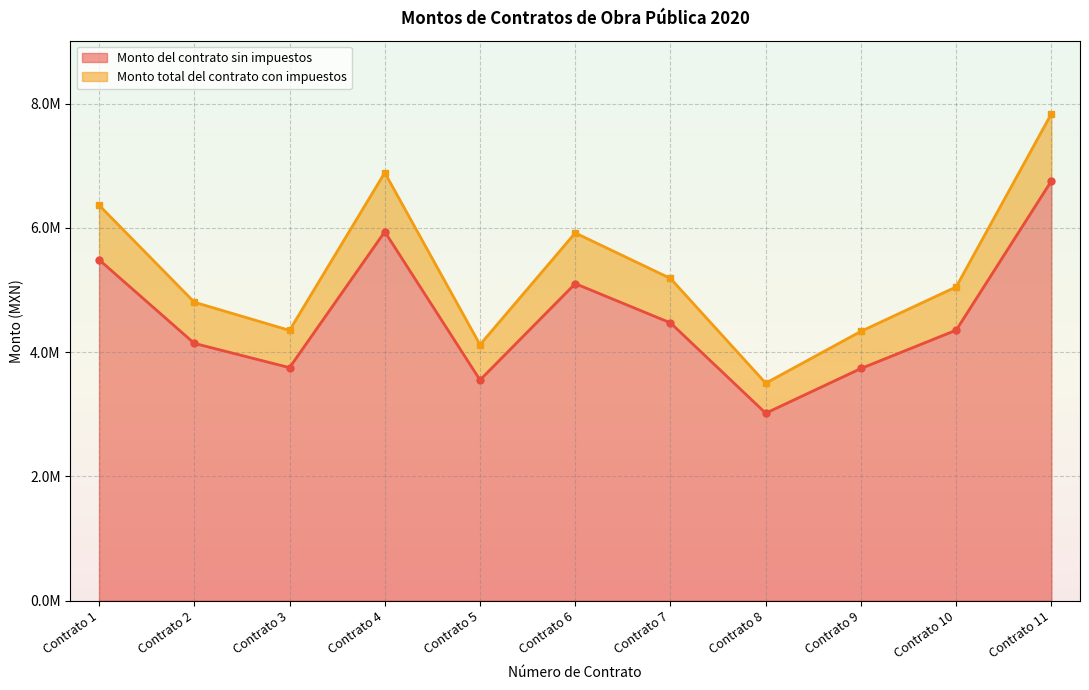

The value of Monto total del contrato con impuestos at Contrato 1 is 9410771.1. True or false?

False